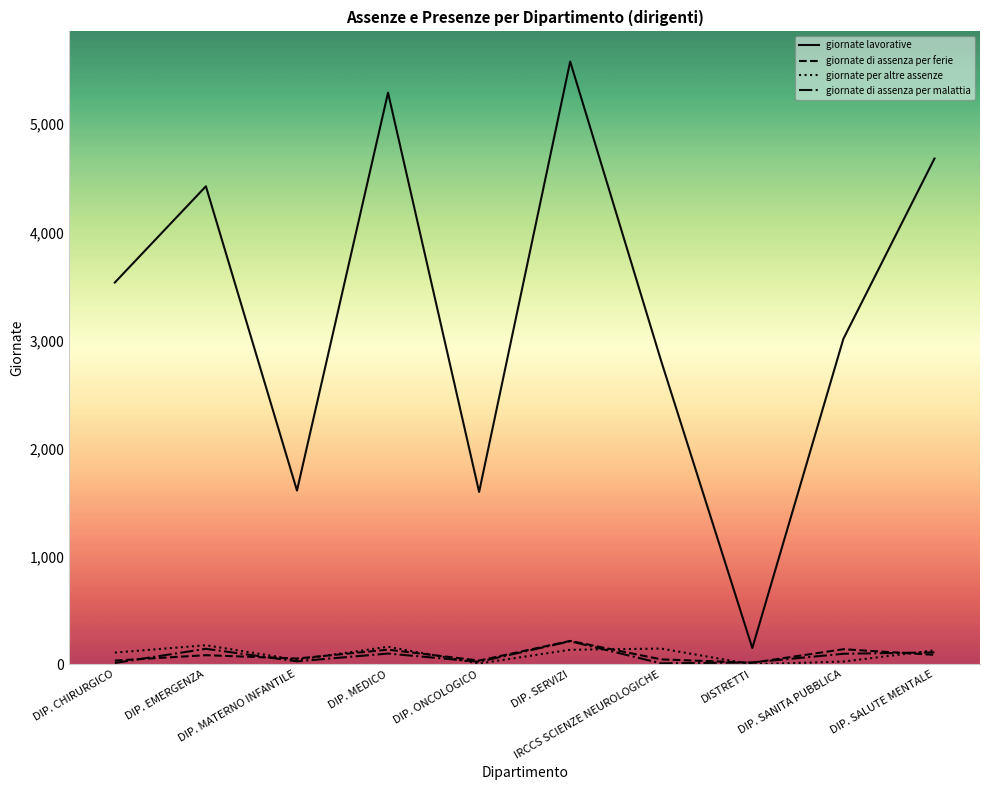

True or false: giornate lavorative and giornate per altre assenze cross at least once.

False